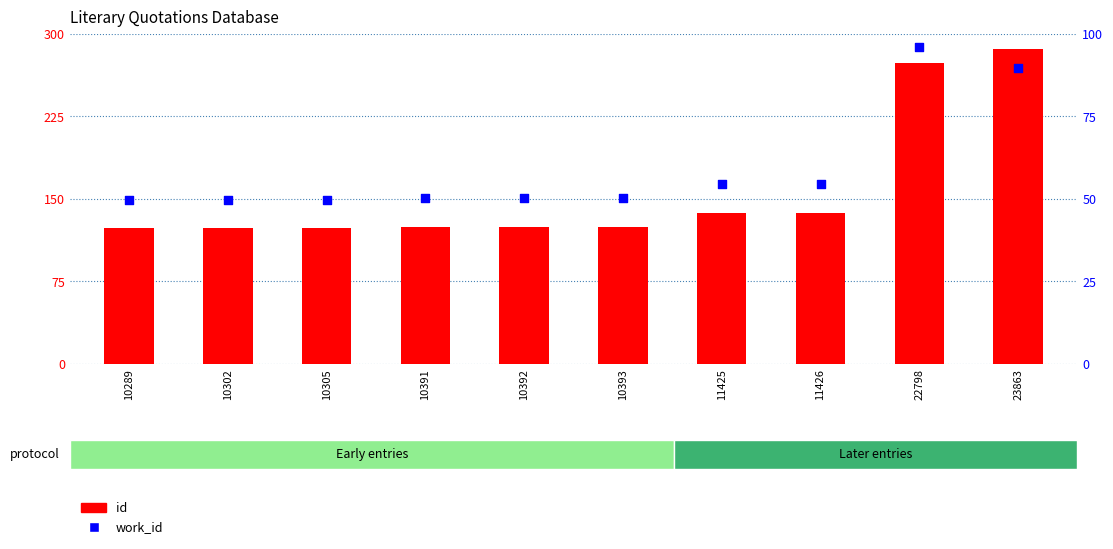

Which series contains the lowest Y value?

work_id